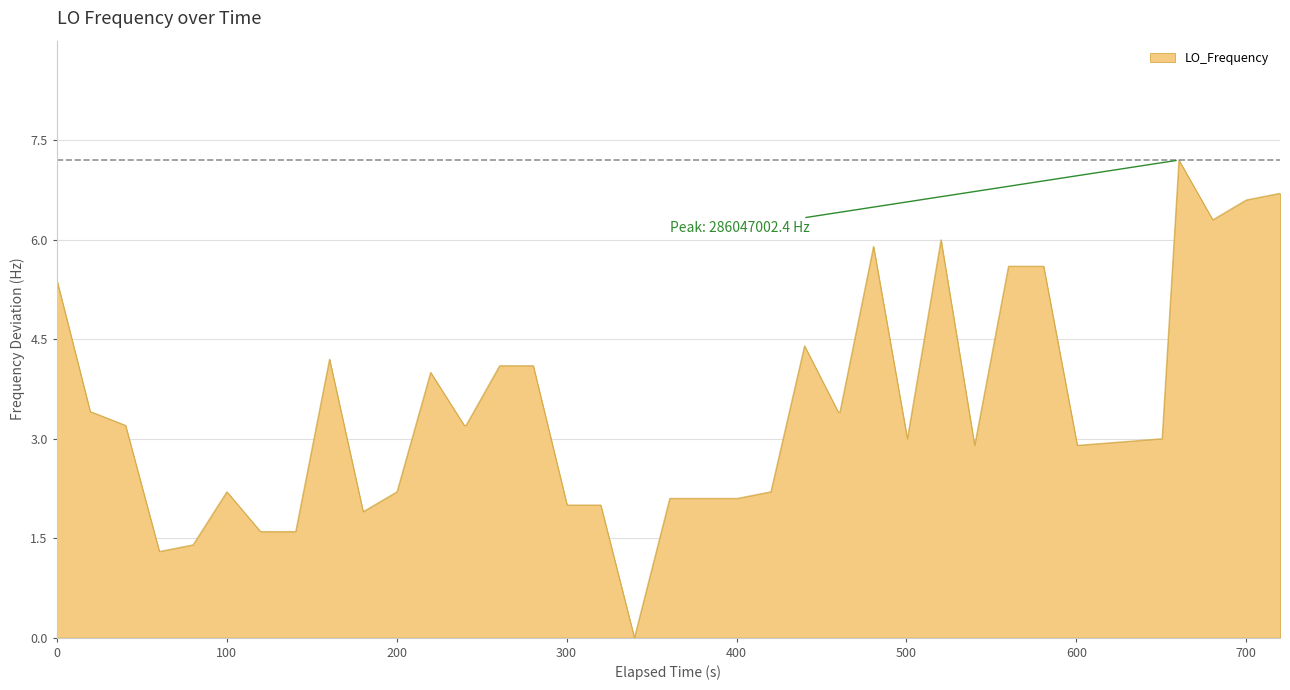

What is the difference between the maximum and minimum values?

7.2